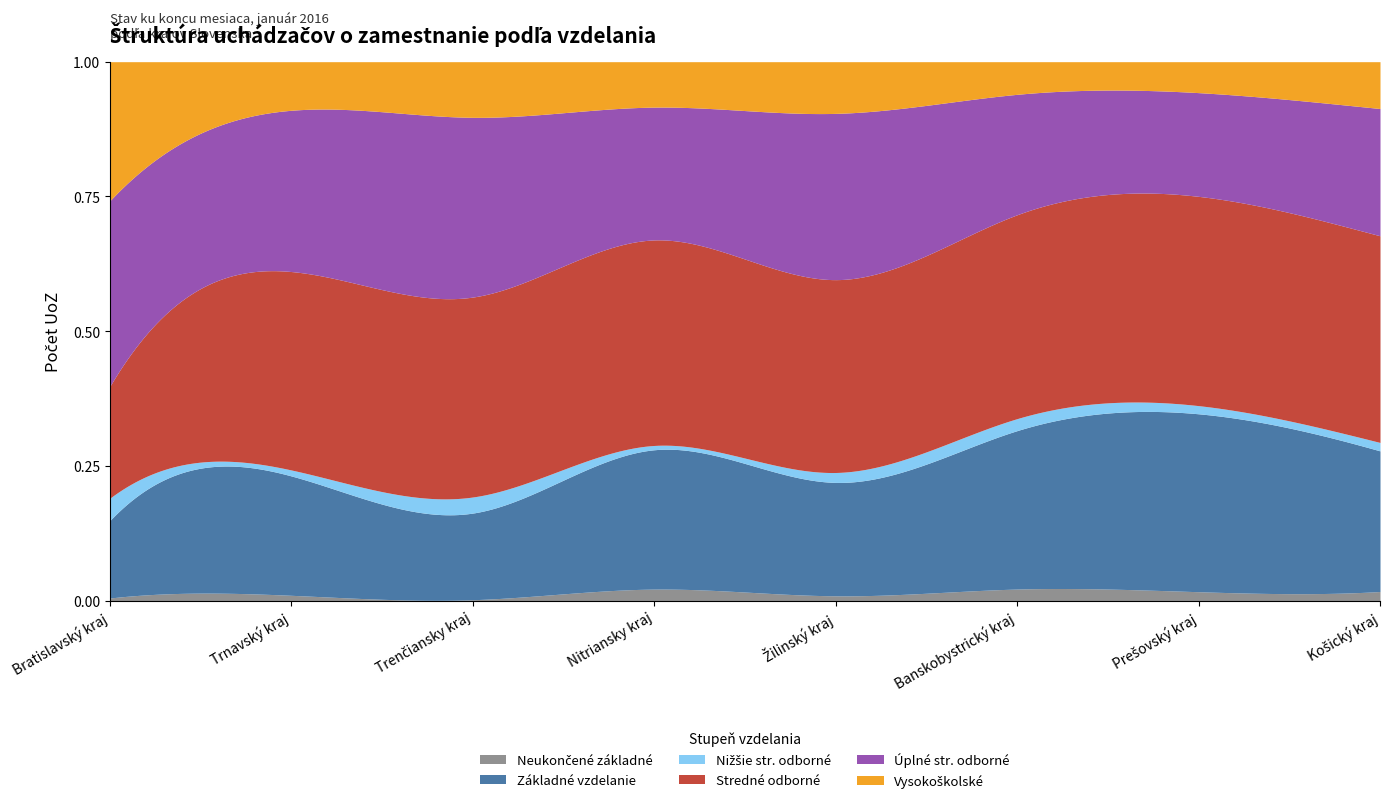

How many data points in Stredné odborné are above 11908?

3